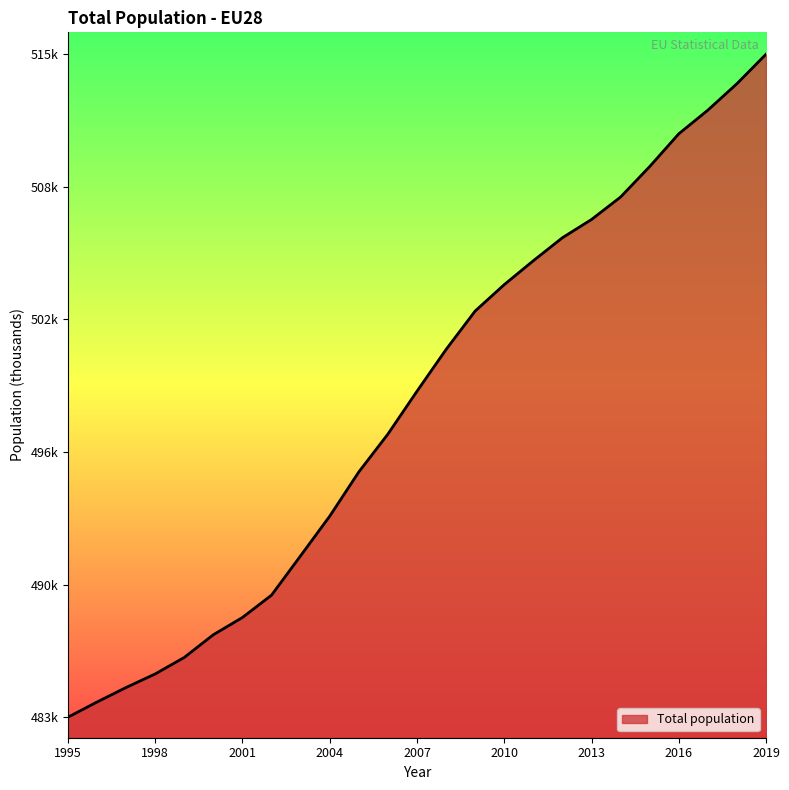

Reading left to right, transcribe all the data shown in this chart.

1995=483319.1	1996=484035.4	1997=484721.2	1998=485359.4	1999=486138.3	2000=487209.9	2001=488022.8	2002=489076.8	2003=490933.7	2004=492801.0	2005=494886.5	2006=496671.7	2007=498693.0	2008=500662.5	2009=502476.1	2010=503721.6	2011=504848.7	2012=505933.5	2013=506793.7	2014=507853.5	2015=509290.5	2016=510835.0	2017=511951.0	2018=513200.2	2019=514590.9